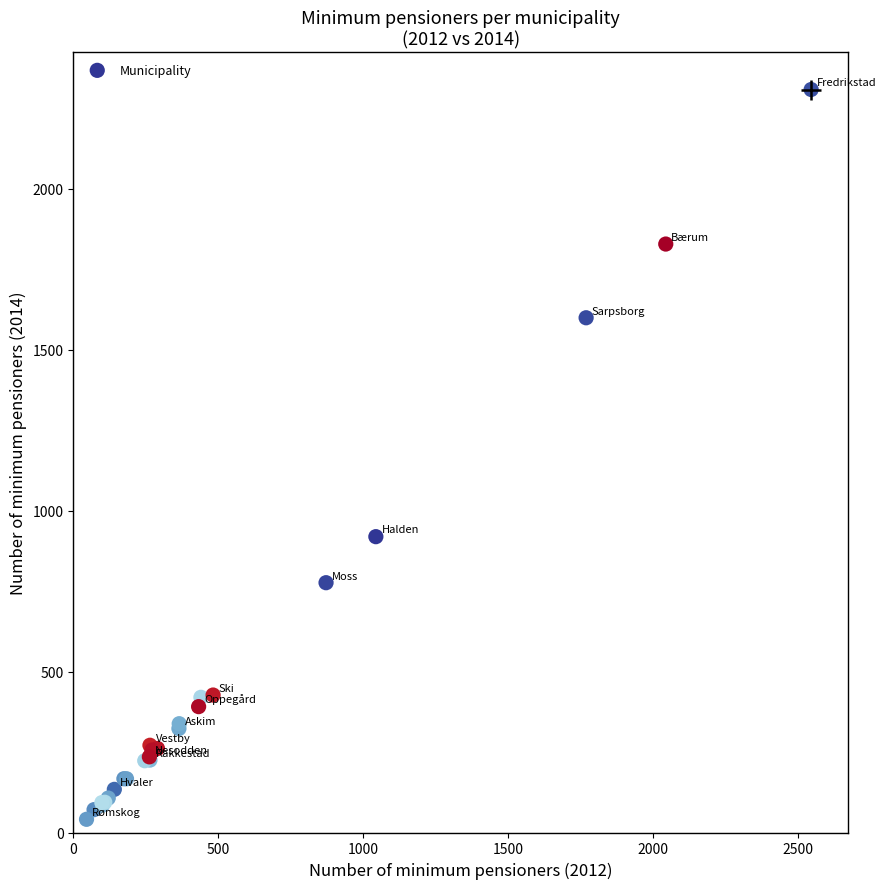

What Y value in the scatter plot is closest to 1174?

919